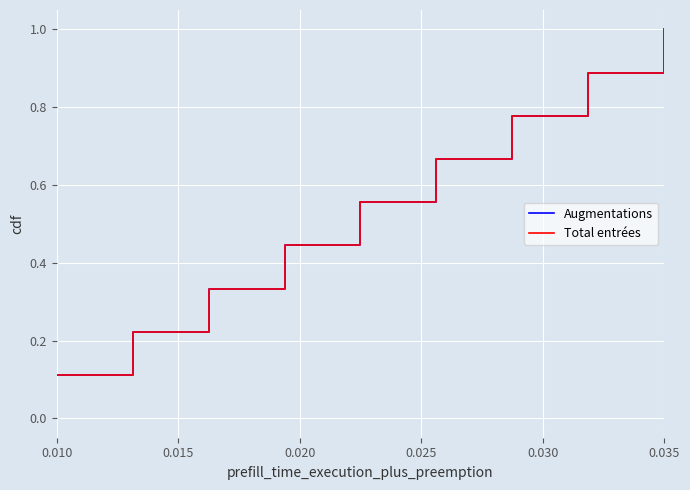

Is this an area chart (filled region under the line)?

No